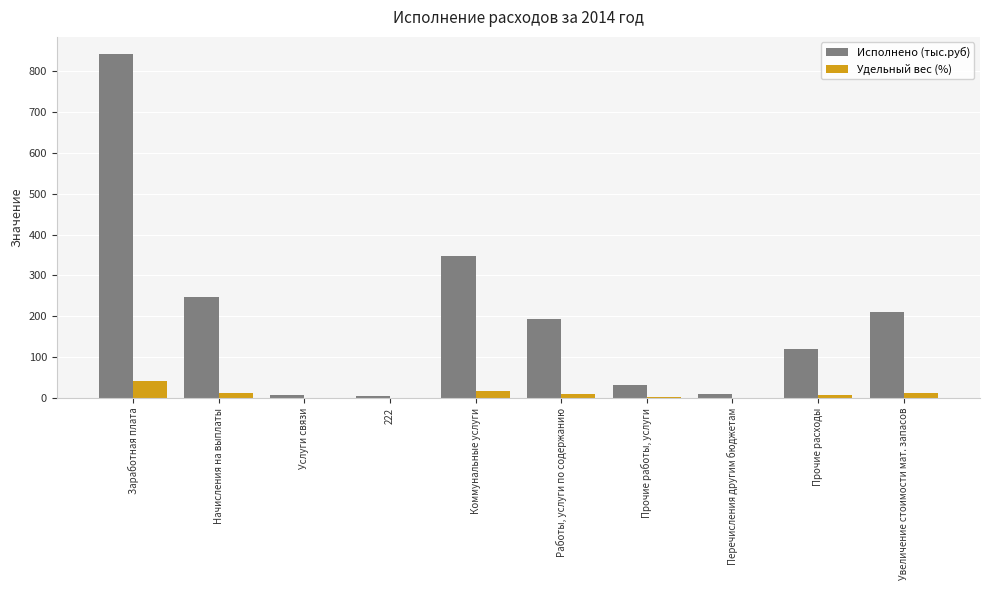

True or false: Исполнено (тыс.руб) has a value of 246.3 at Начисления на выплаты.

True